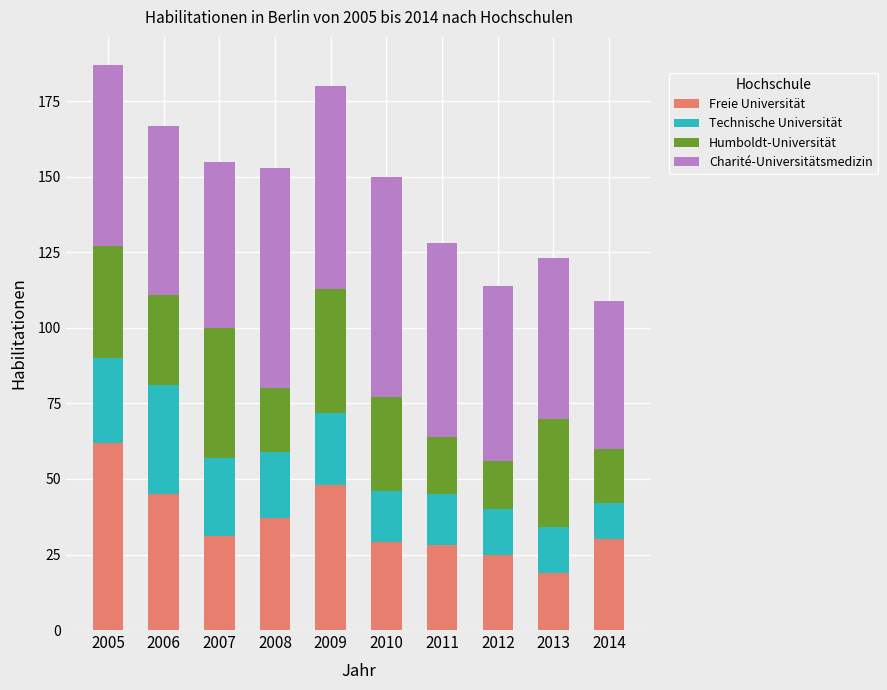

What is the total value across all series at 2011?

128